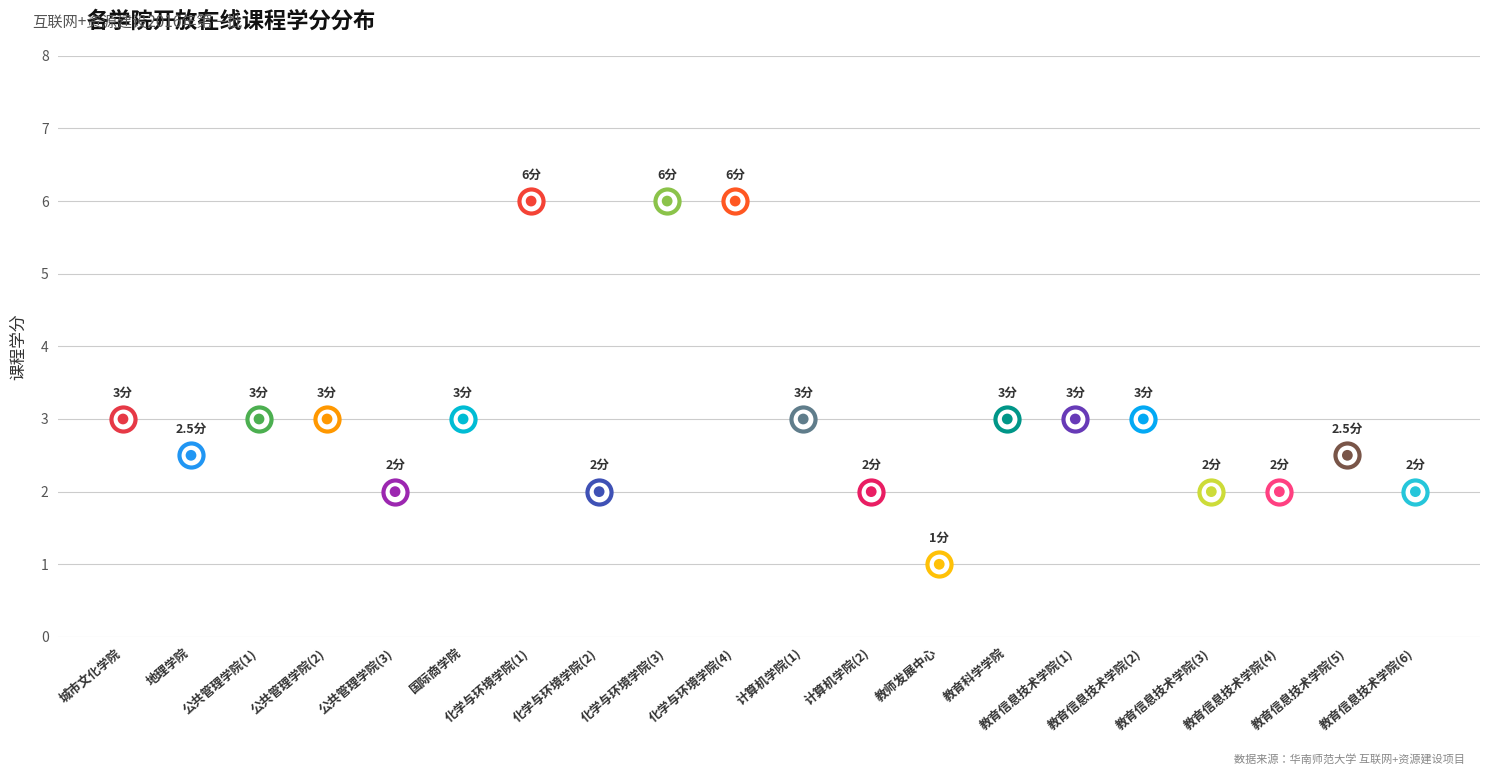

What is the change in value from 地理学院 to 化学与环境学院(2)?

-0.5